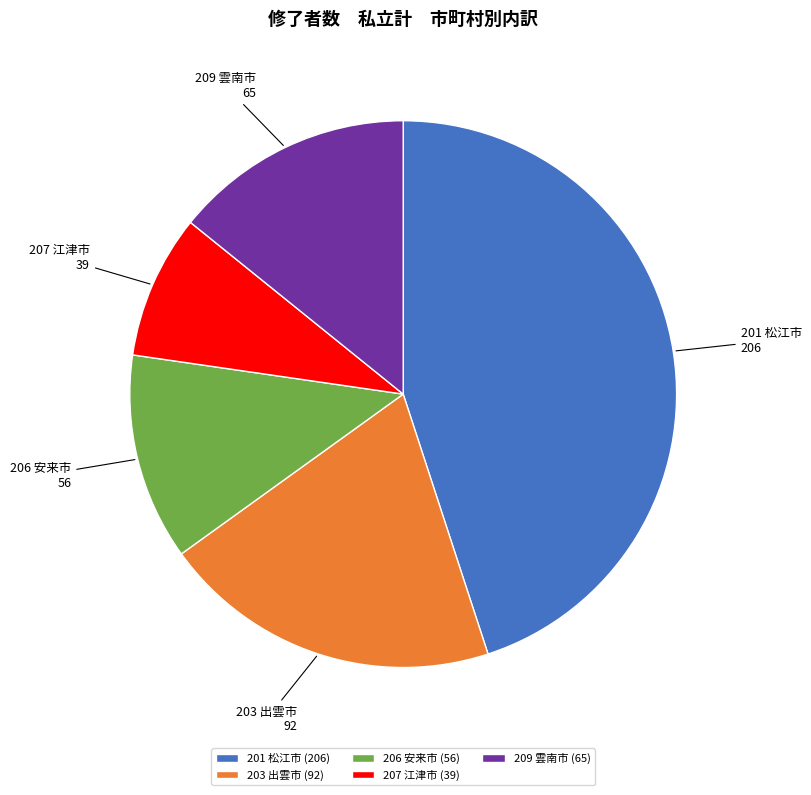

Which category has the biggest portion of the pie?

201 松江市